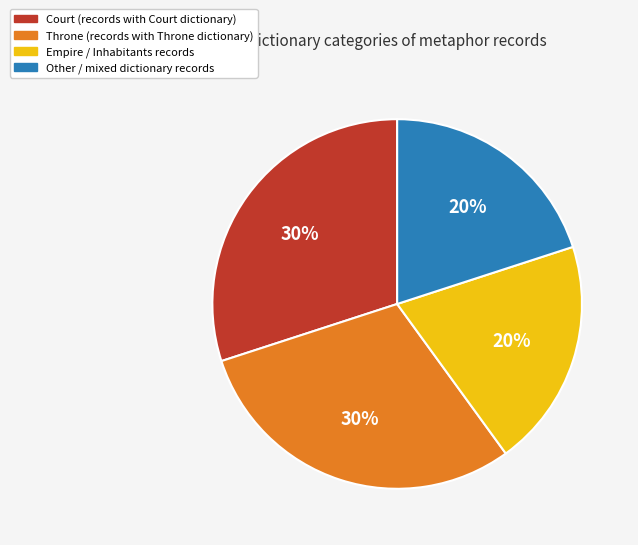

To the nearest percent, what is the difference between the largest and smallest slice percentages?

10%